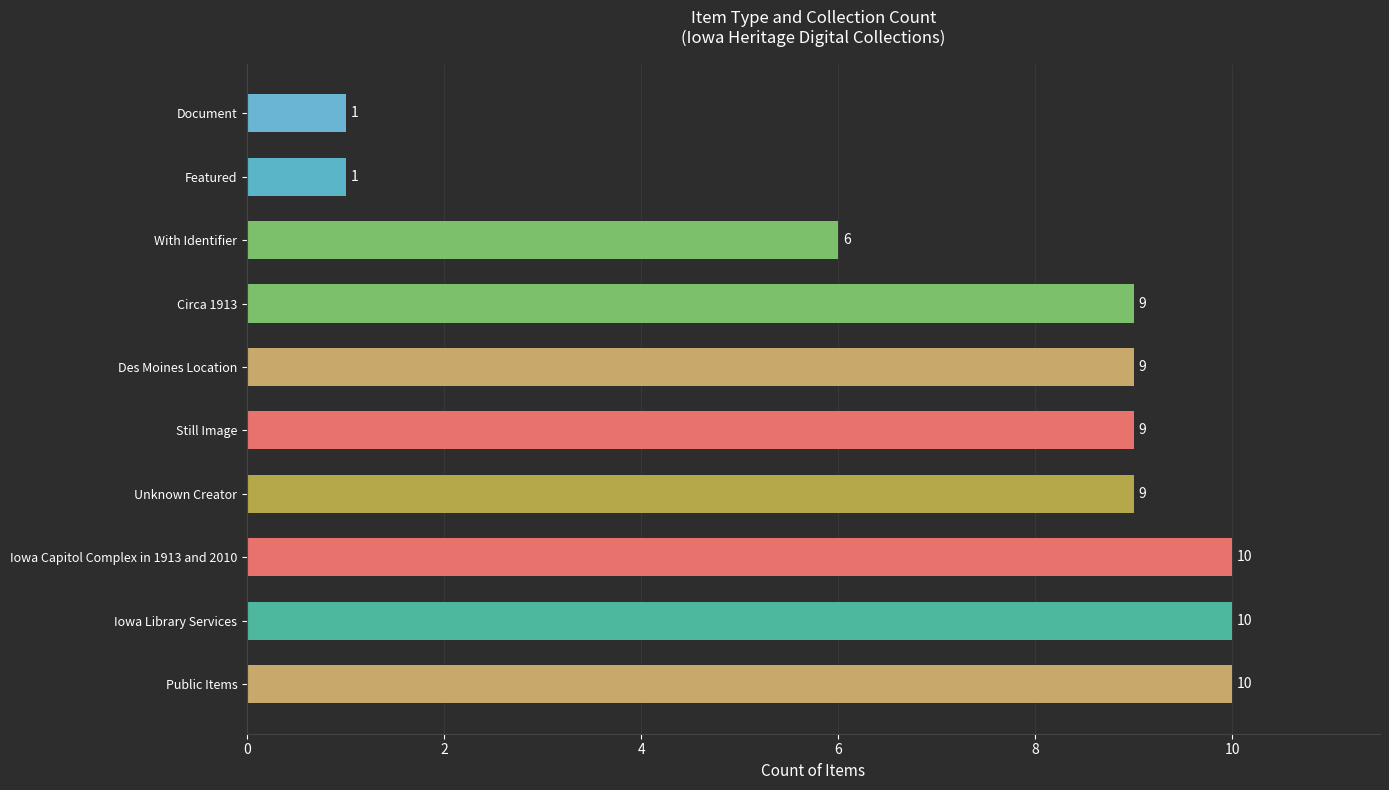

Reading top to bottom, list all the values displayed in this chart.

Document=1	Featured=1	With Identifier=6	Circa 1913=9	Des Moines Location=9	Still Image=9	Unknown Creator=9	Iowa Capitol Complex in 1913 and 2010=10	Iowa Library Services=10	Public Items=10